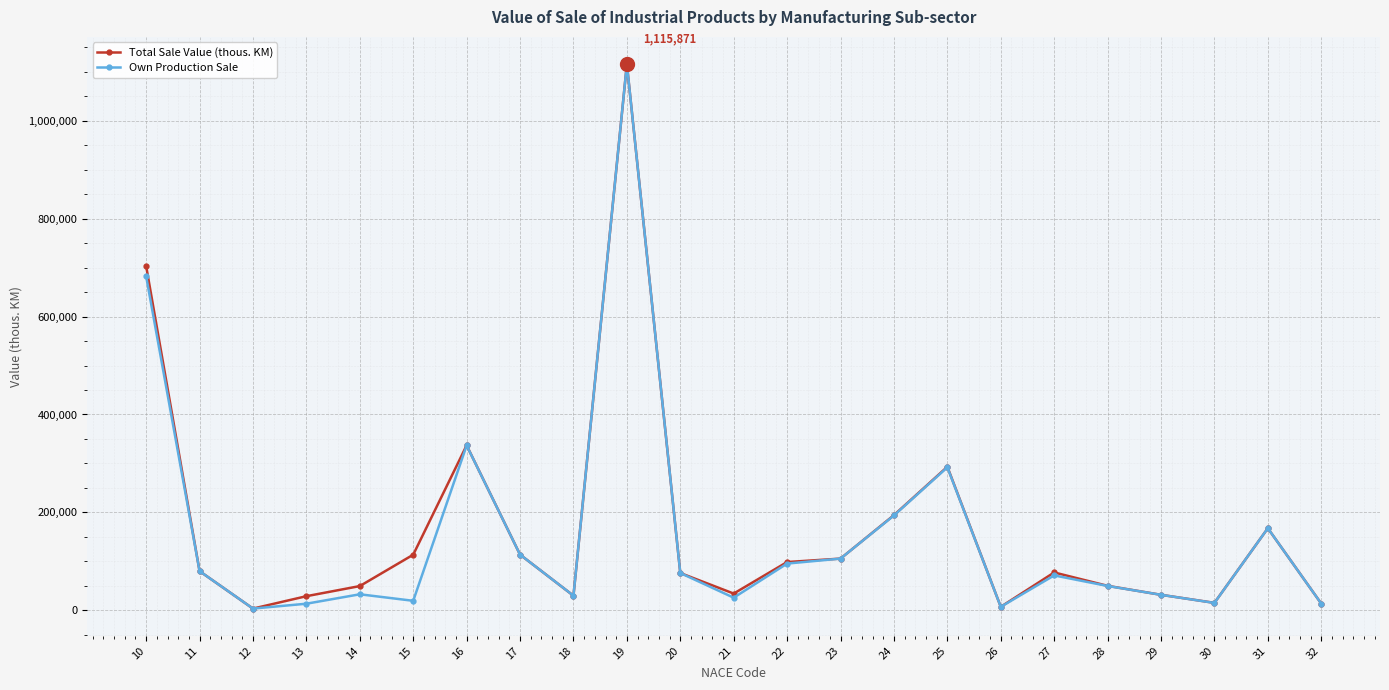

Which category has the highest value across all series?

19